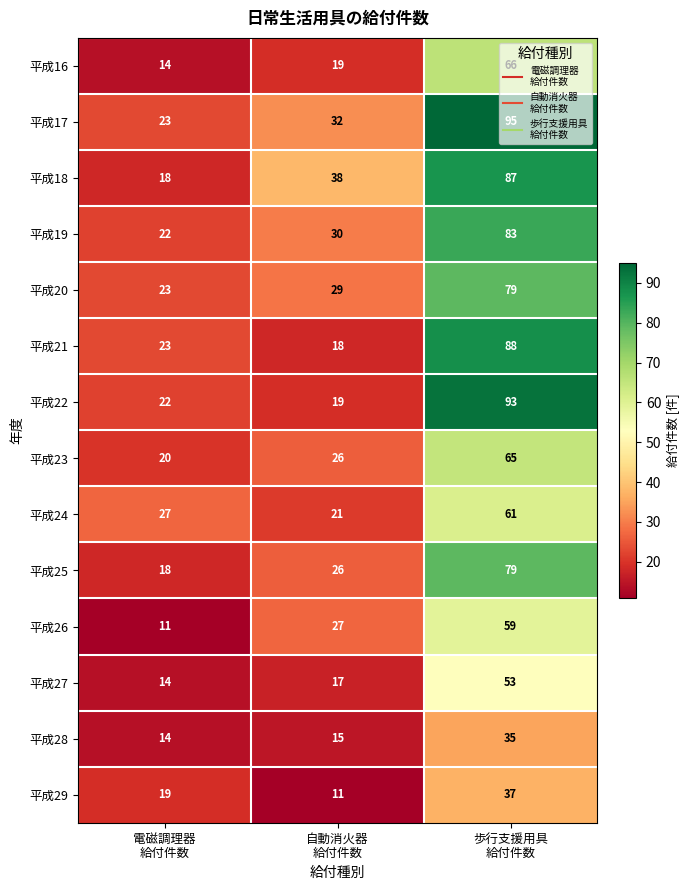

At which category is the sum across all series the highest?

歩行支援用具
給付件数